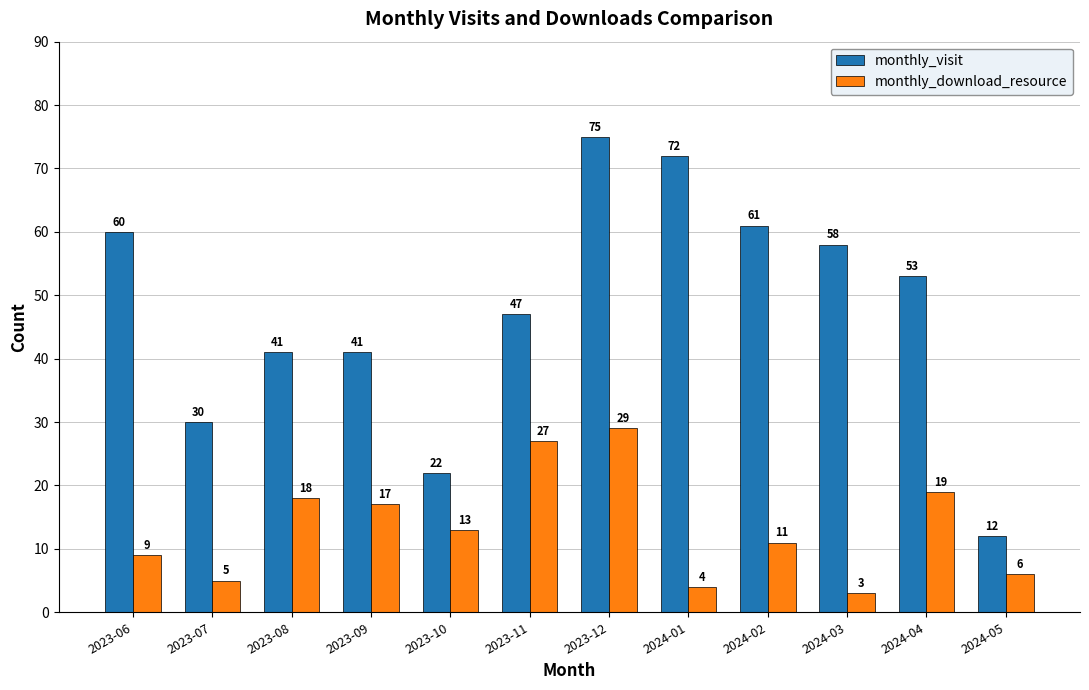

Count the number of categories in the chart.

12